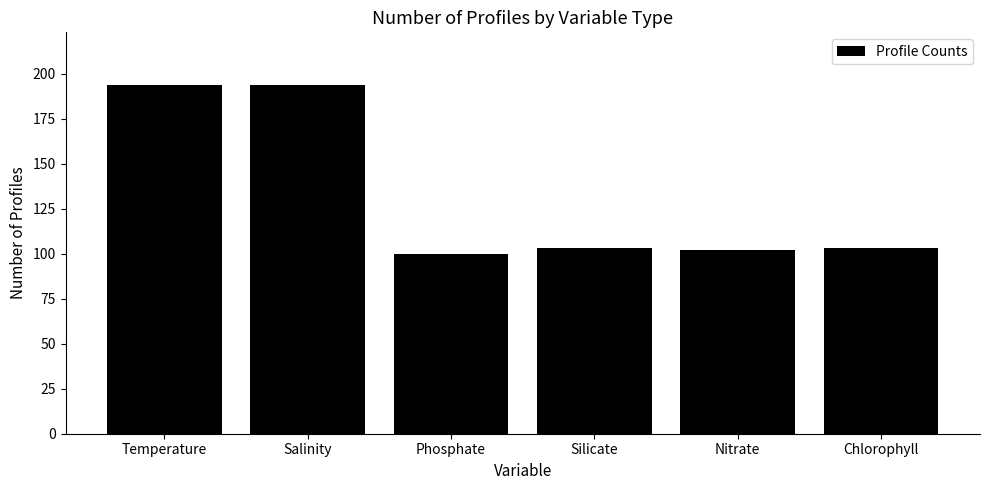

What is the change in value from Temperature to Silicate?

-91